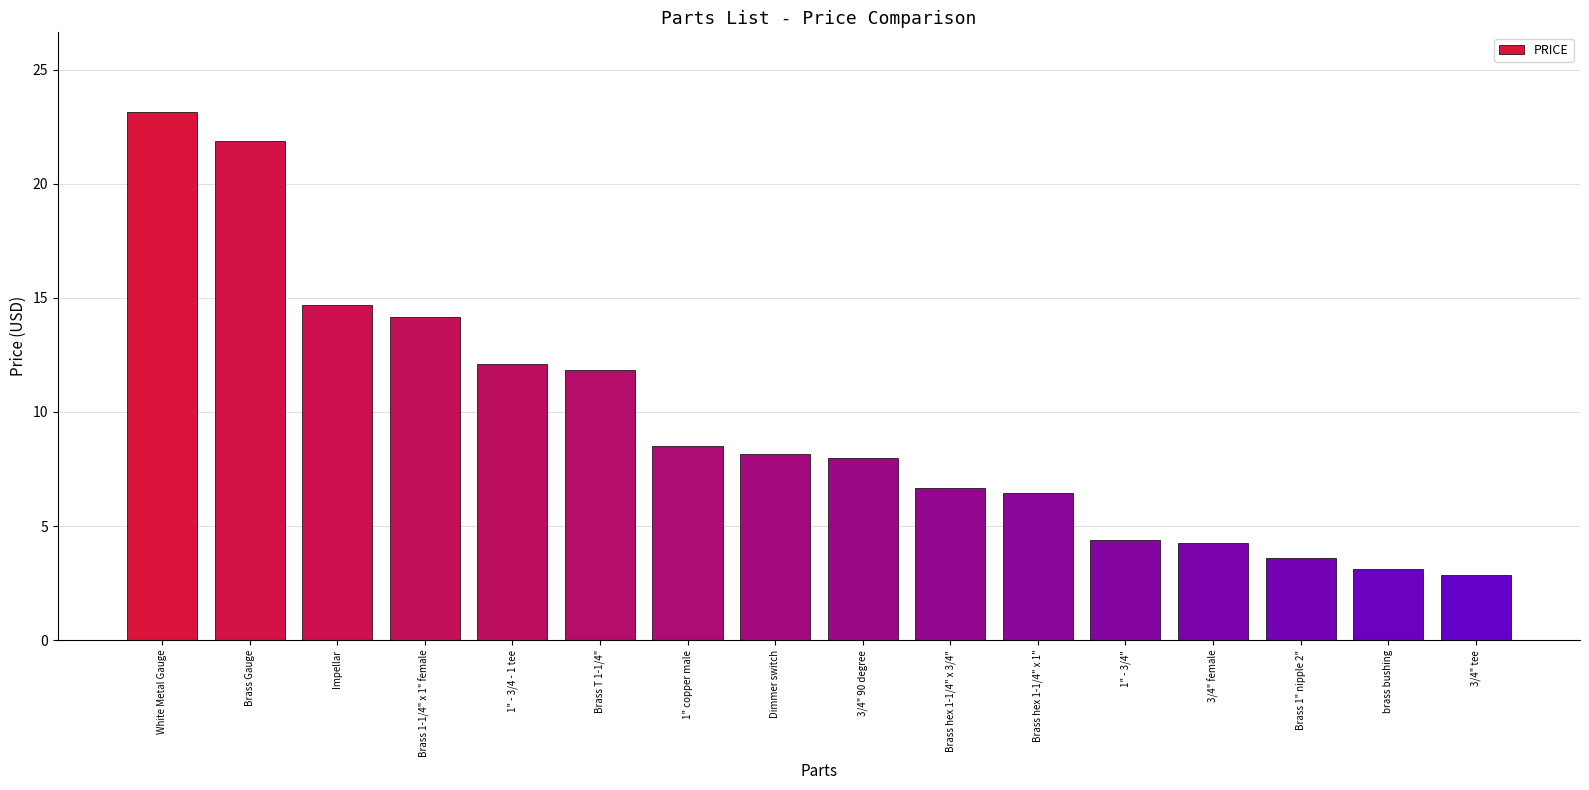

At which category does the chart reach its peak across all series?

White Metal Gauge